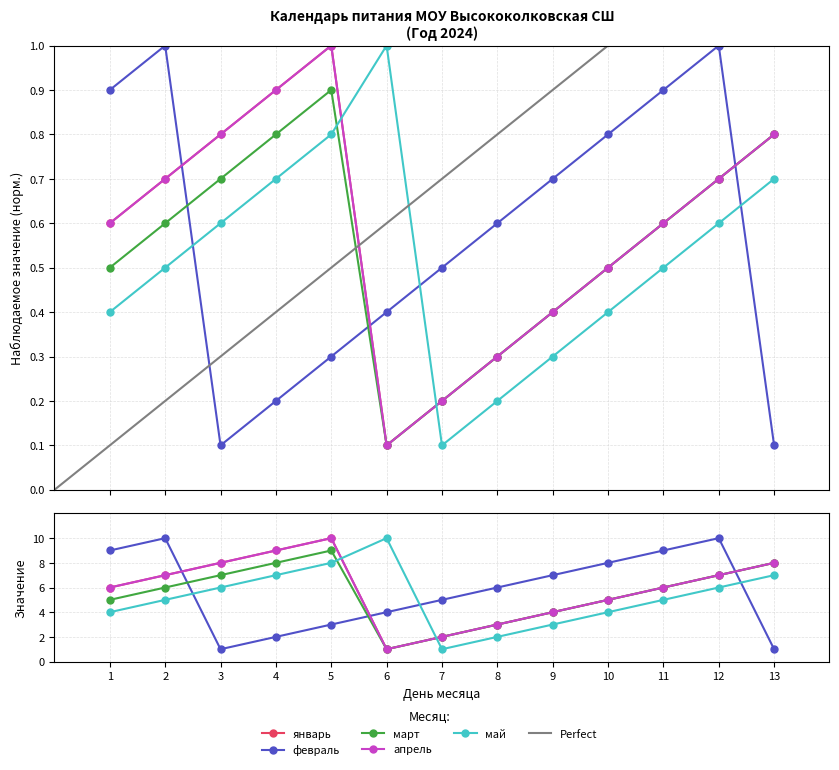

Where is the first local maximum for январь?

5